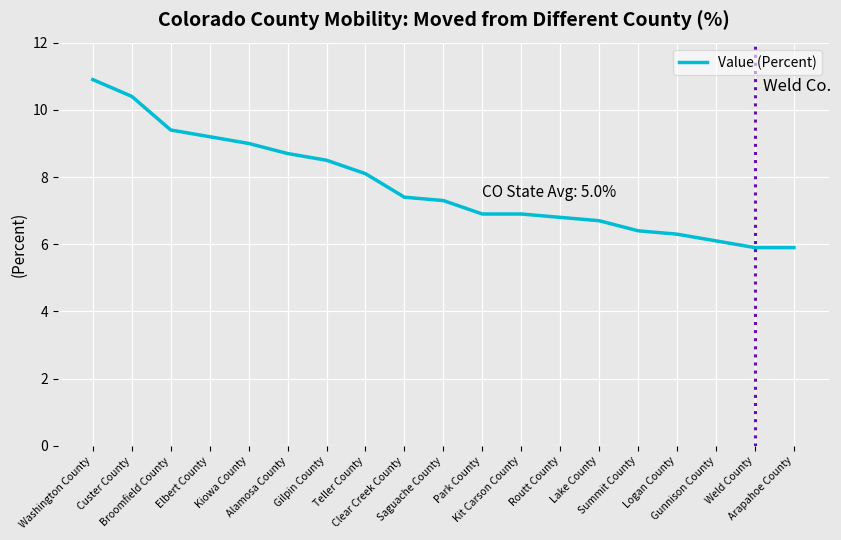

How many values are below 7?

9